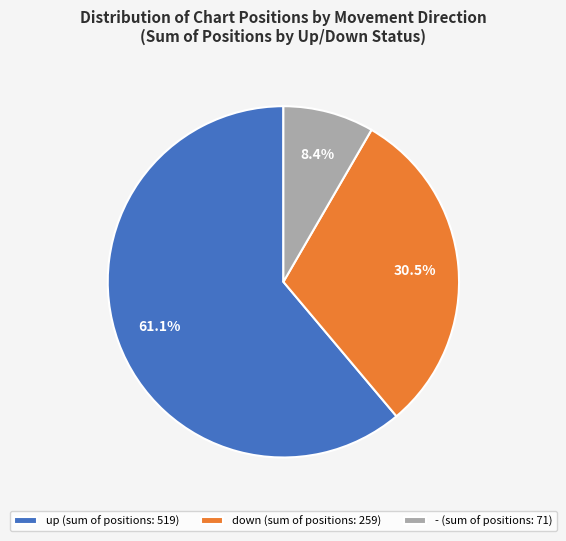

What percentage is NOT represented by -?

91.6%